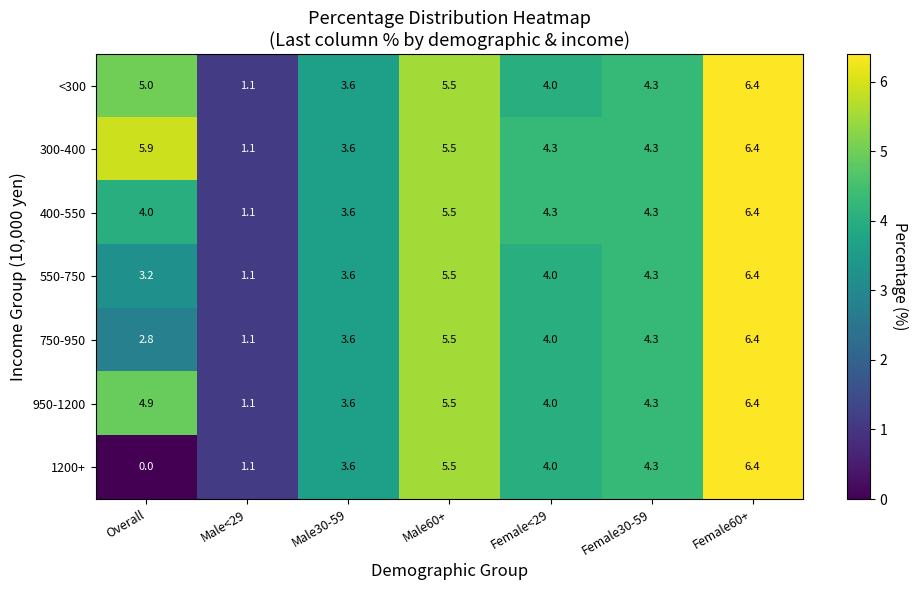

Rank the series at Overall from lowest to highest value.

1200+, 750-950, 550-750, 400-550, 950-1200, <300, 300-400